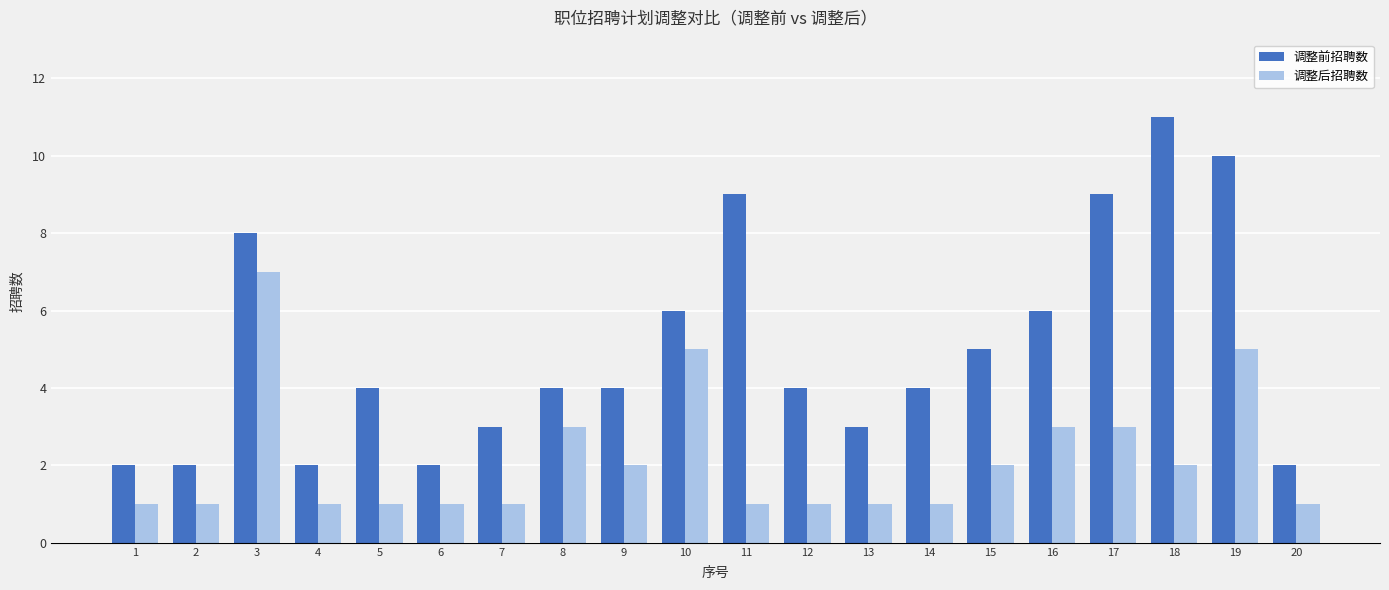

How many data points does each series have?

20